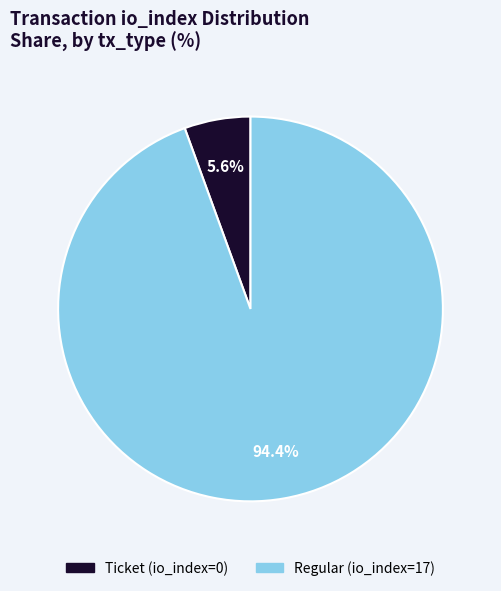

Rank the categories by value from highest to lowest.

Regular (io_index=17), Ticket (io_index=0)